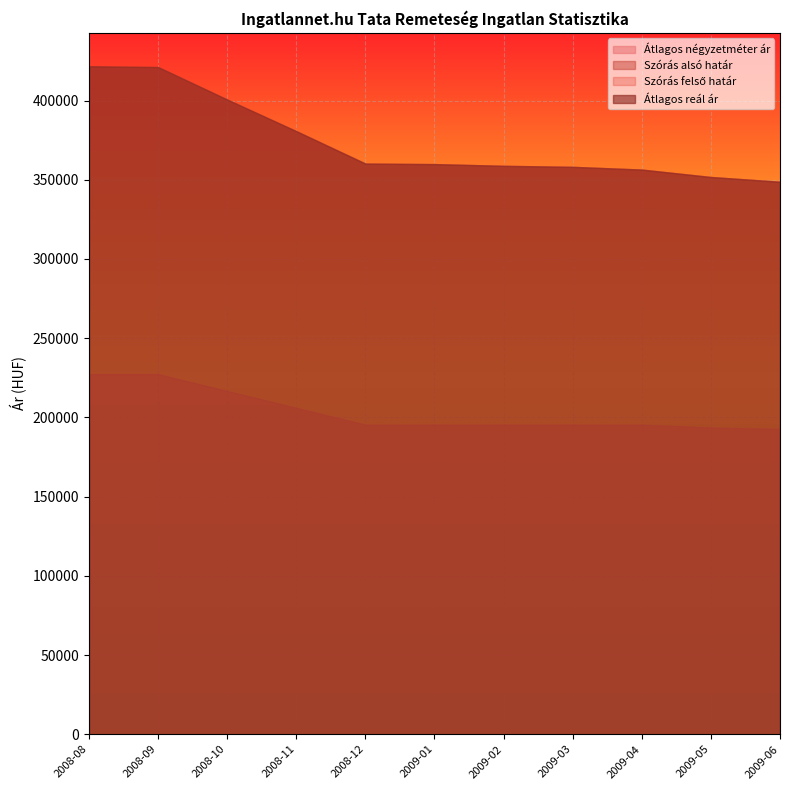

True or false: Átlagos négyzetméter ár and Átlagos reál ár cross at least once.

False